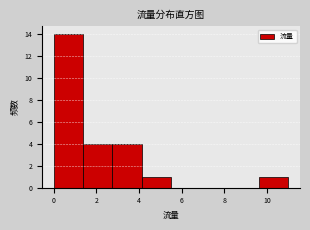

Over which range of the x-axis is the bar tallest?

0.0 to 1.4